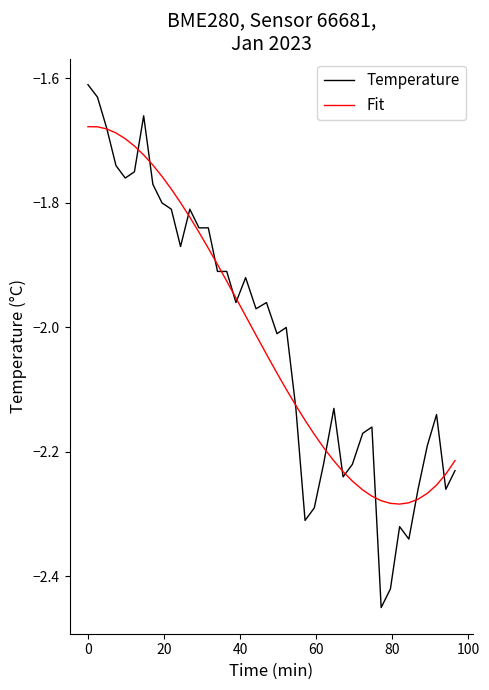

Which series has the largest range (max minus min)?

Temperature